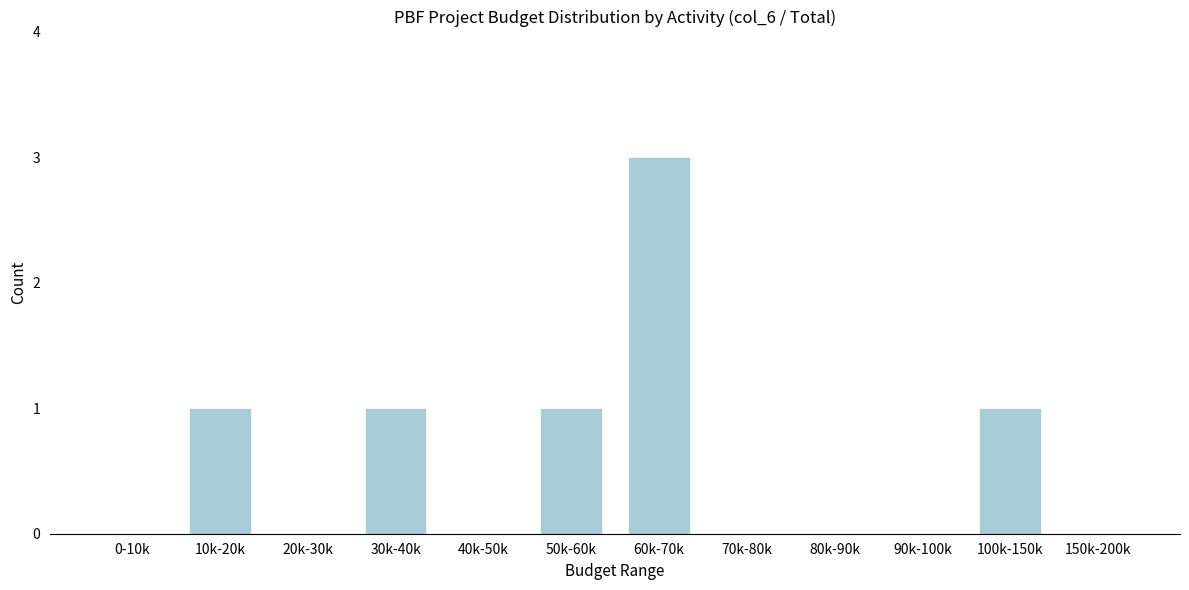

Reading right to left, list all the values displayed in this chart.

150k-200k=0	100k-150k=1	90k-100k=0	80k-90k=0	70k-80k=0	60k-70k=3	50k-60k=1	40k-50k=0	30k-40k=1	20k-30k=0	10k-20k=1	0-10k=0